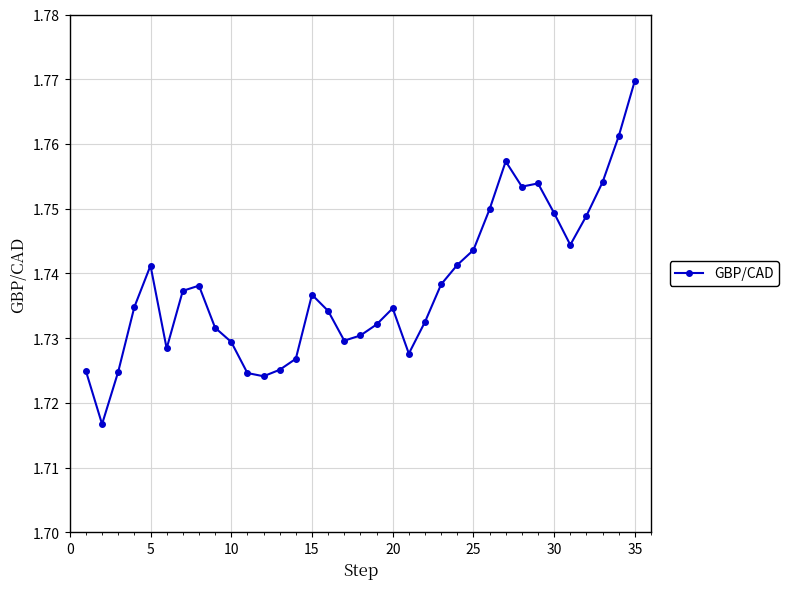

How many lines are shown in the chart?

1